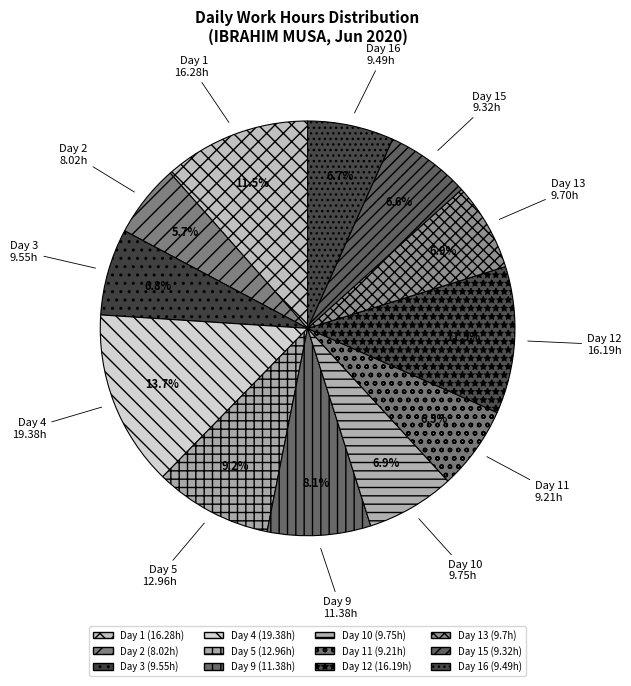

To the nearest percent, what is the combined percentage of Day 4 and Day 12?

25%